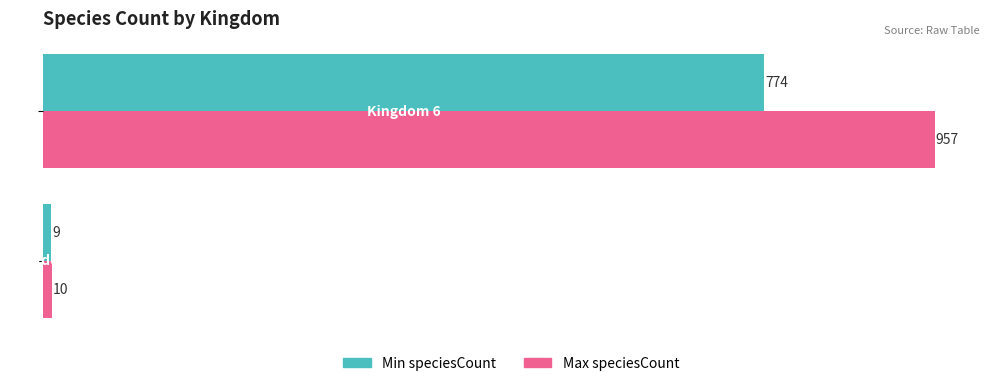

Which series has the largest total across all categories?

Max speciesCount